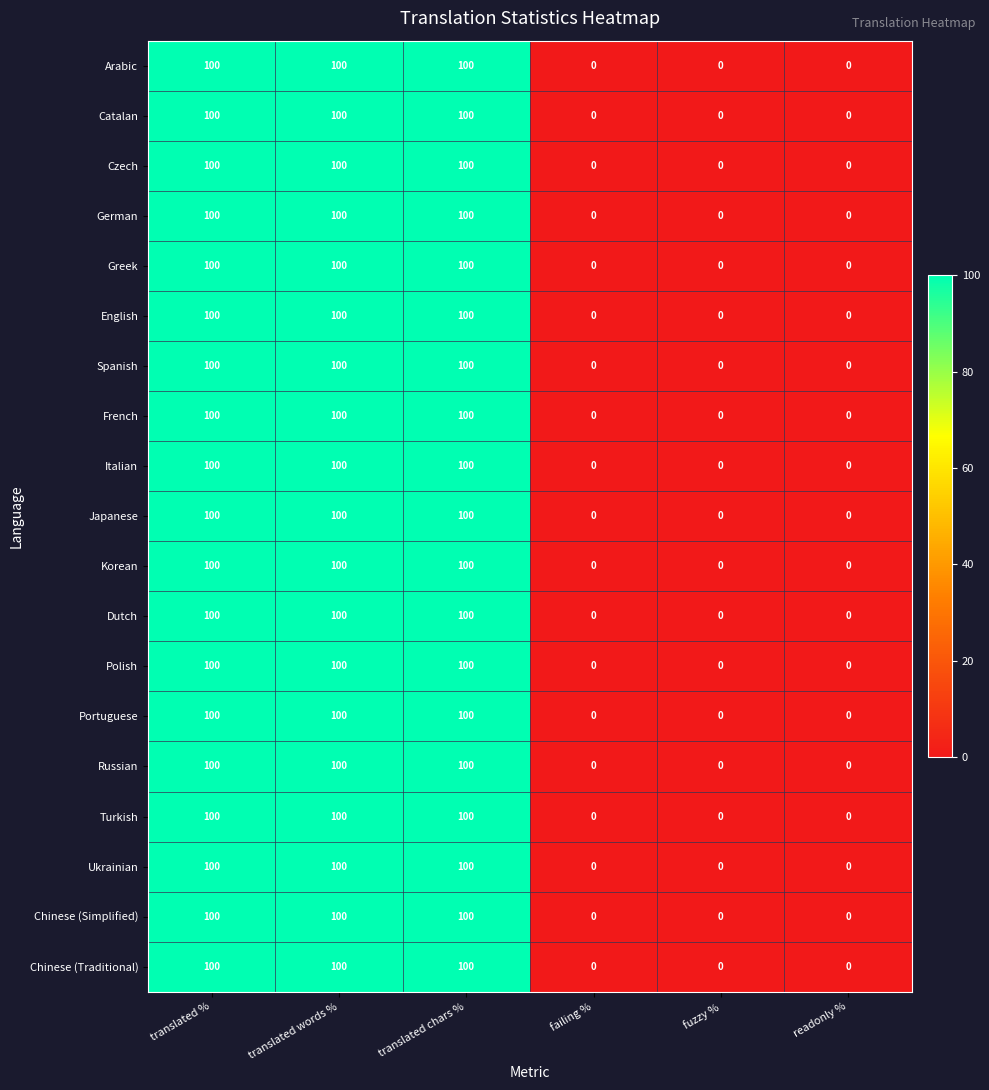

What value does the Italian series have at translated words %, to the nearest 10?

100